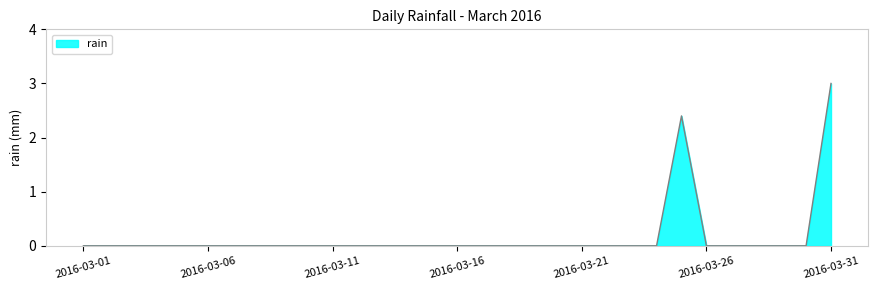

What is the difference between the maximum and minimum values?

3.0